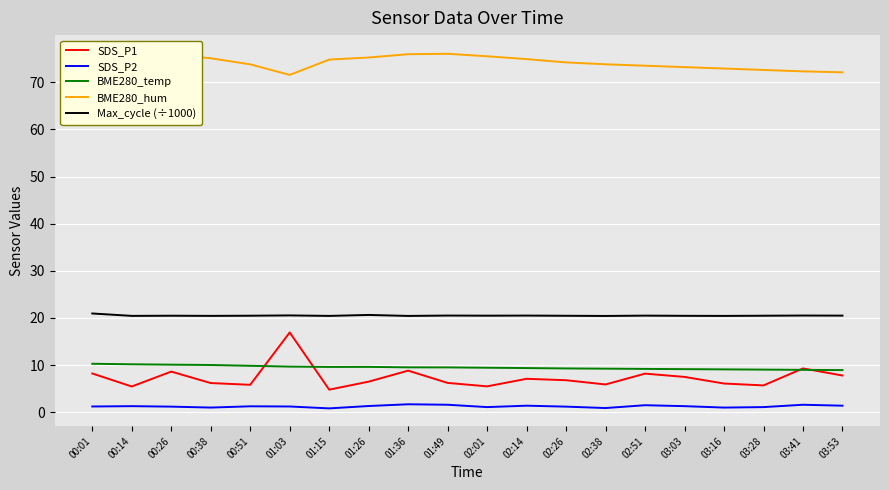

List the series in order of their peak value, lowest first.

SDS_P2, BME280_temp, SDS_P1, Max_cycle (÷1000), BME280_hum